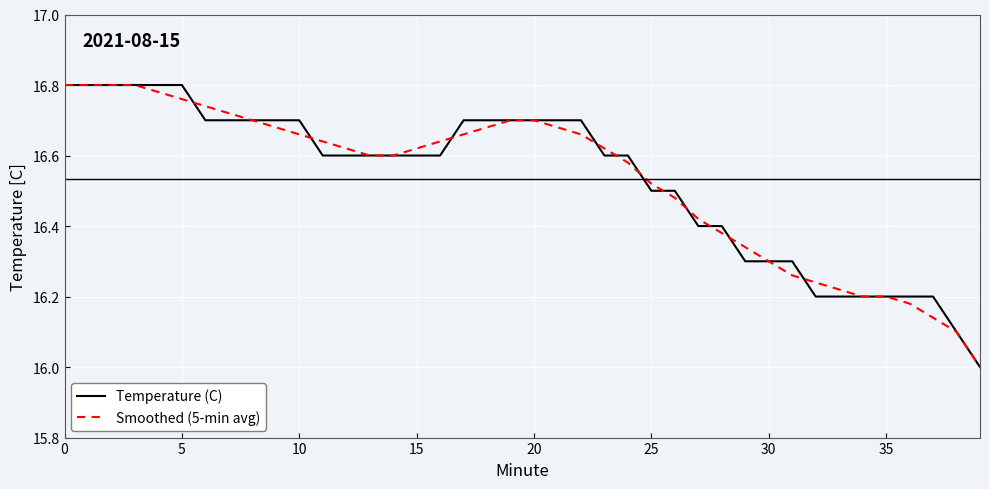

Does the chart display data point markers on the line(s)?

No